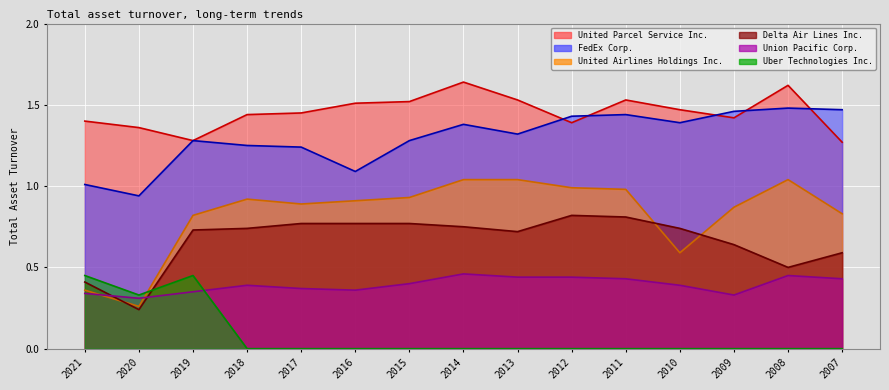

Is the value of Uber Technologies Inc. at 2012 greater than the value of FedEx Corp. at 2017?

No